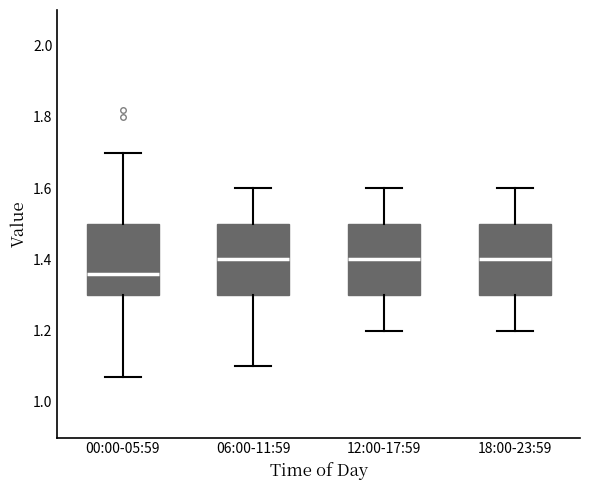

Reading left to right, read every box against the y-axis: the position of its median line, the range the box covers, and the ends of its whiskers. The values are not printed on the chart, so give them approximately, as read against the axis.

00:00-05:59: median 1.36, box 1.30 to 1.50, whiskers 1.08 to 1.70
06:00-11:59: median 1.40, box 1.30 to 1.50, whiskers 1.10 to 1.60
12:00-17:59: median 1.40, box 1.30 to 1.50, whiskers 1.20 to 1.60
18:00-23:59: median 1.40, box 1.30 to 1.50, whiskers 1.20 to 1.60